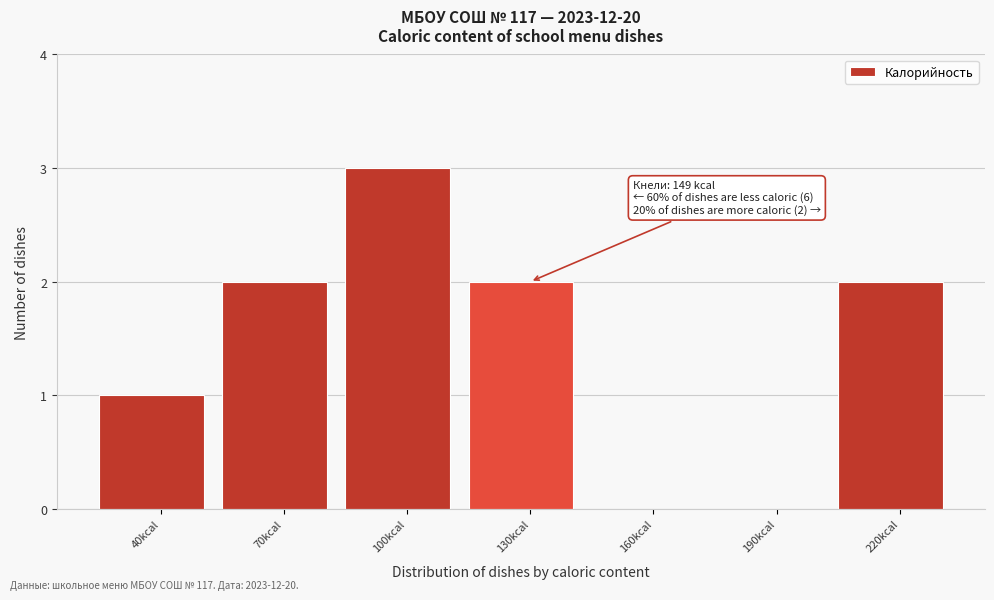

Reading right to left, extract all data points from this chart.

220kcal=2	190kcal=0	160kcal=0	130kcal=2	100kcal=3	70kcal=2	40kcal=1